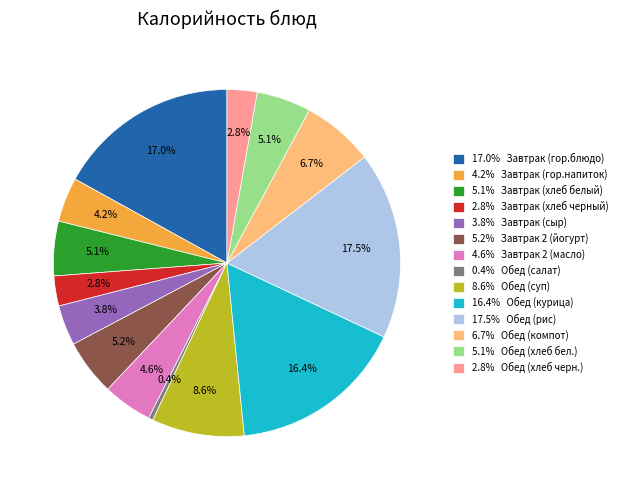

How many segments does this pie chart have?

14